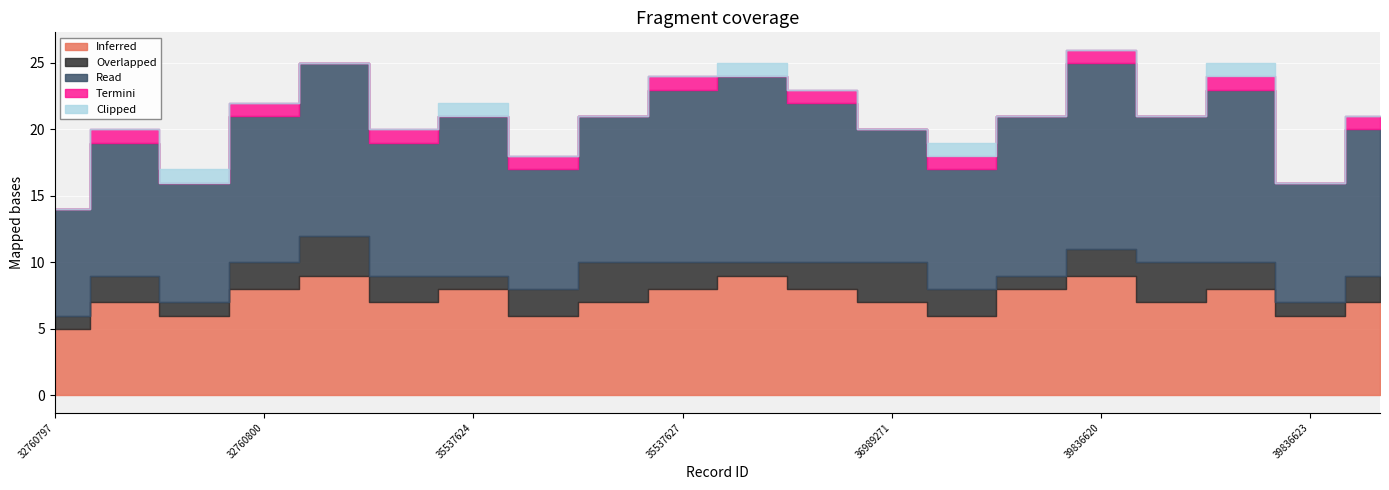

What is the difference between the second highest and second lowest values in the Inferred series?

3